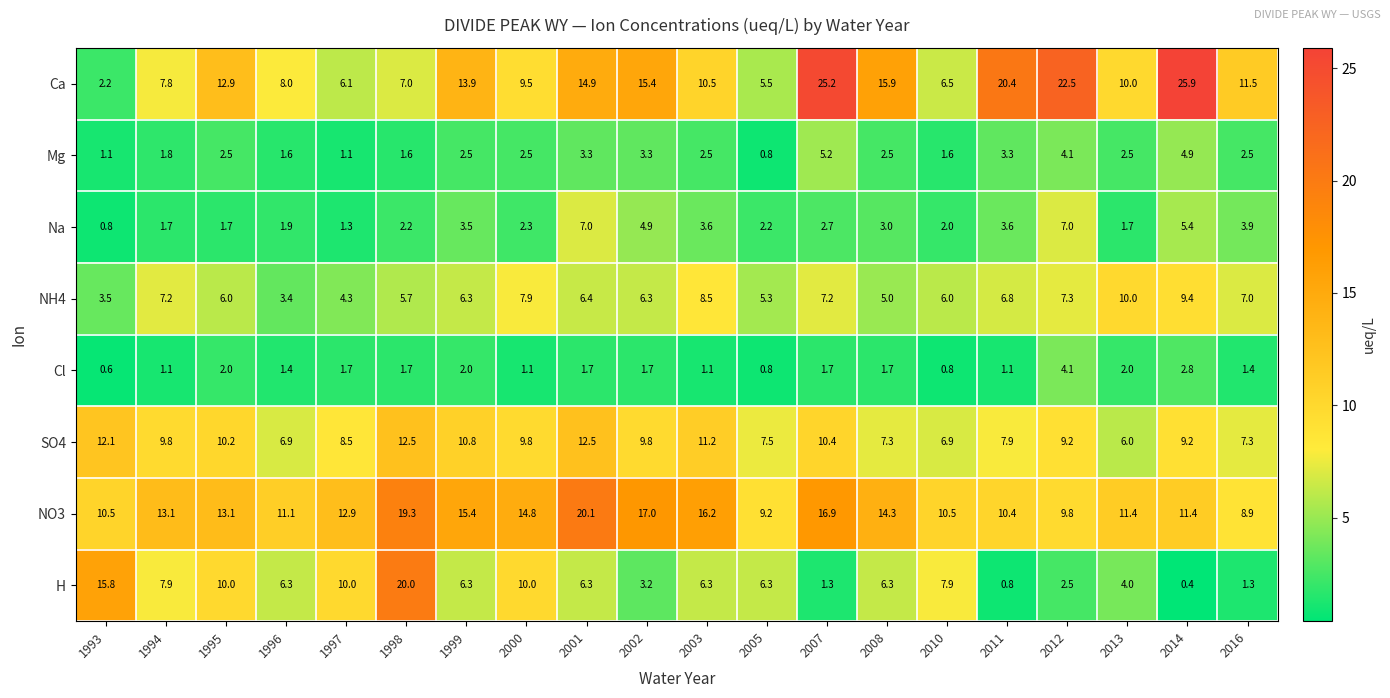

The value of NO3 at 2003 is 10.9. True or false?

False